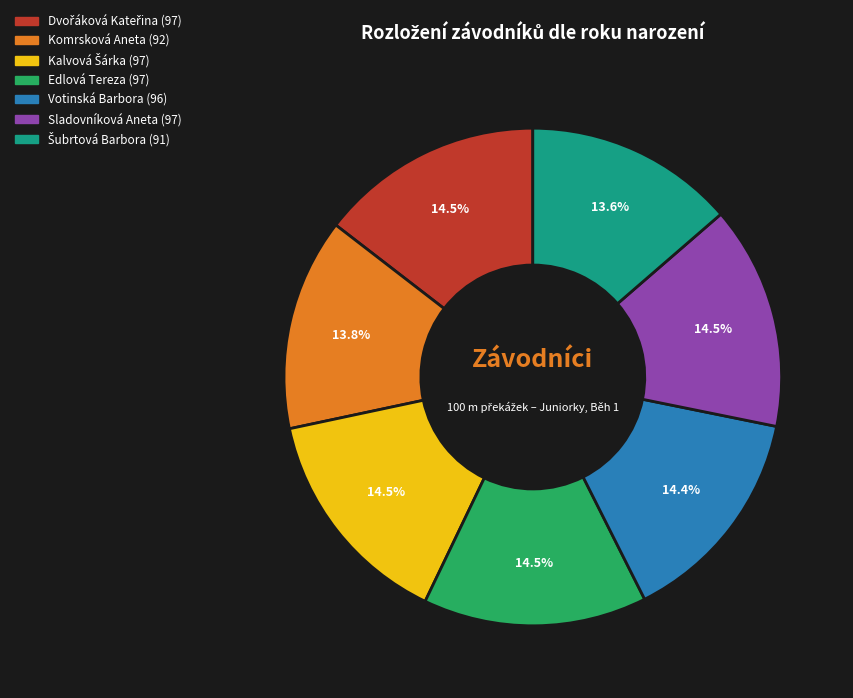

What percentage is NOT represented by Votinská Barbora?

85.6%